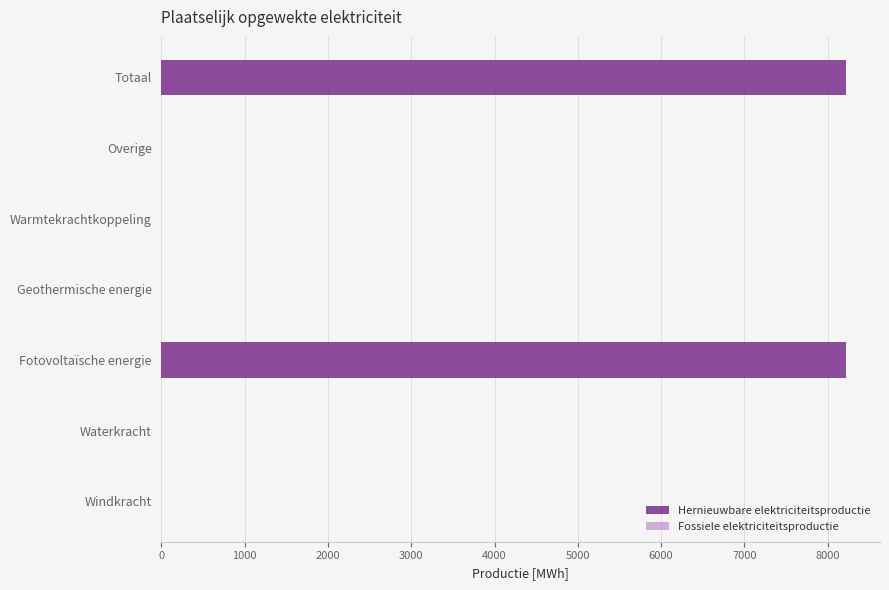

Which has a higher value, Totaal or Warmtekrachtkoppeling?

Totaal